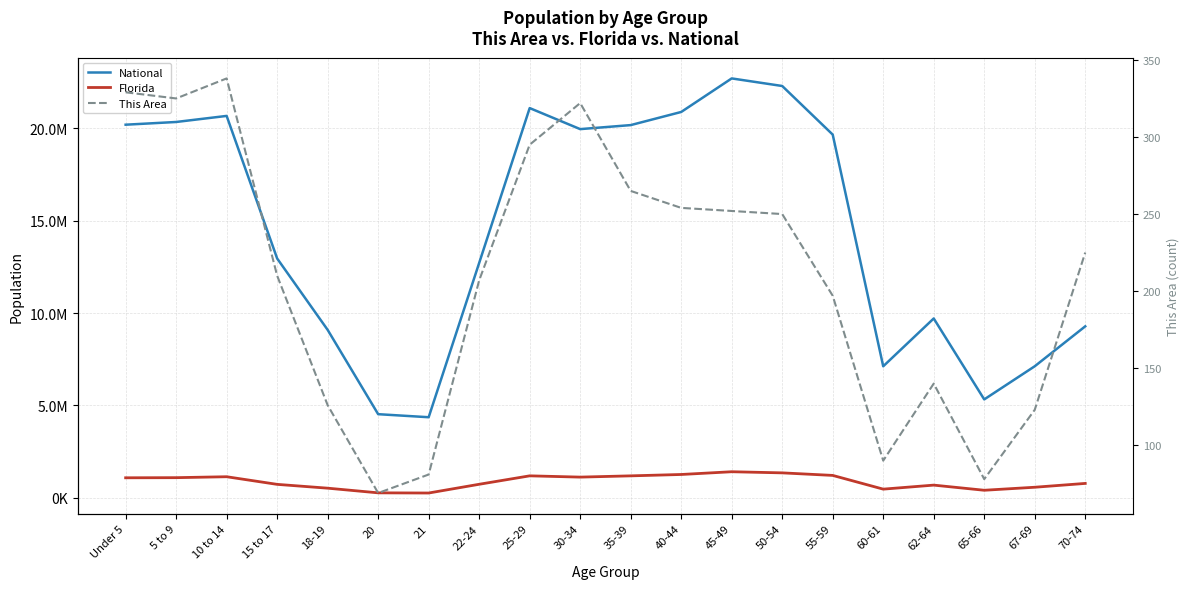

At 35-39, list the series in order from smallest to largest.

This Area, Florida, National